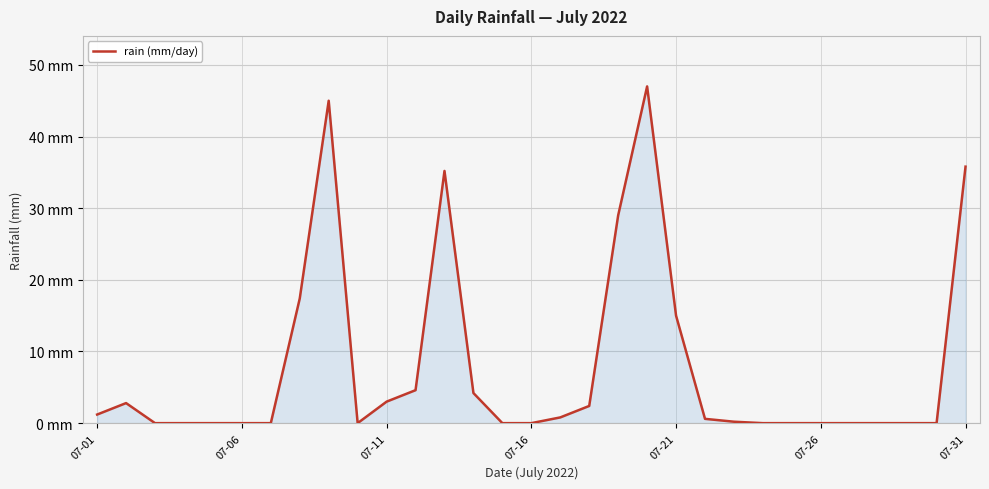

True or false: the data has more than 2 interior local peaks.

True